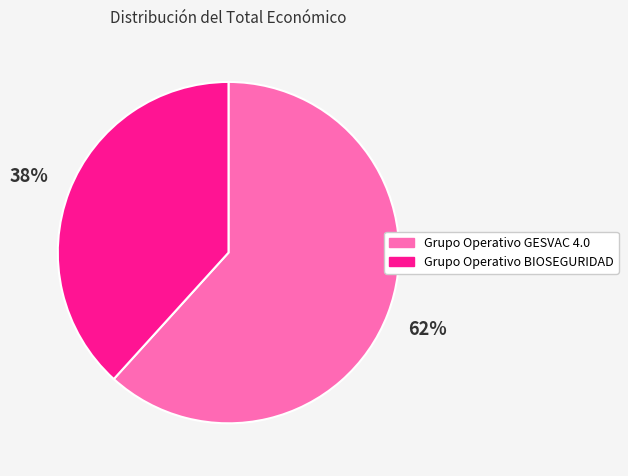

How many segments does this pie chart have?

2